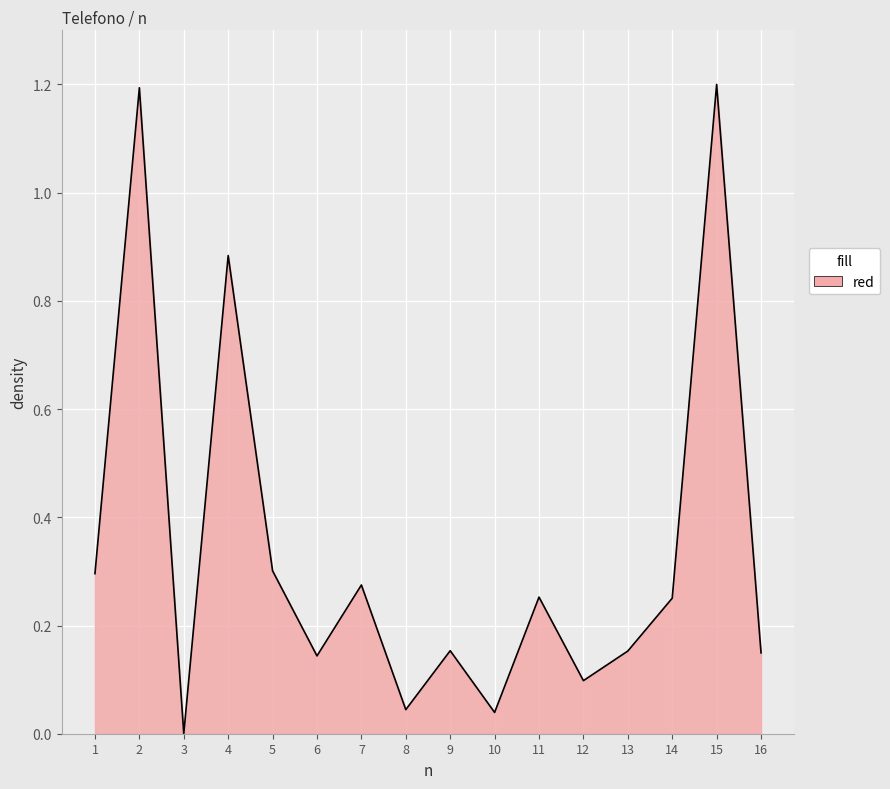

The chart shows a value of 1.2 at 15. True or false?

True